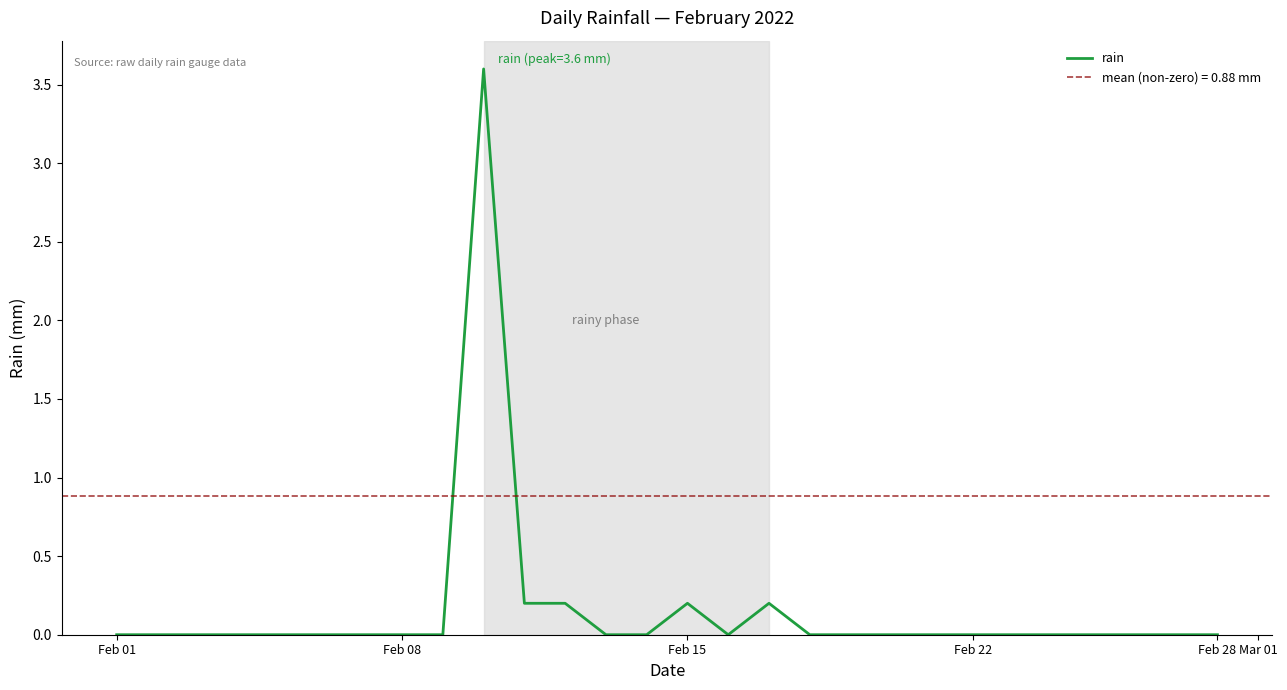

Reading left to right, list all the values displayed in this chart.

0.0	0.0	0.0	0.0	0.0	0.0	0.0	0.0	0.0	3.6	0.2	0.2	0.0	0.0	0.2	0.0	0.2	0.0	0.0	0.0	0.0	0.0	0.0	0.0	0.0	0.0	0.0	0.0